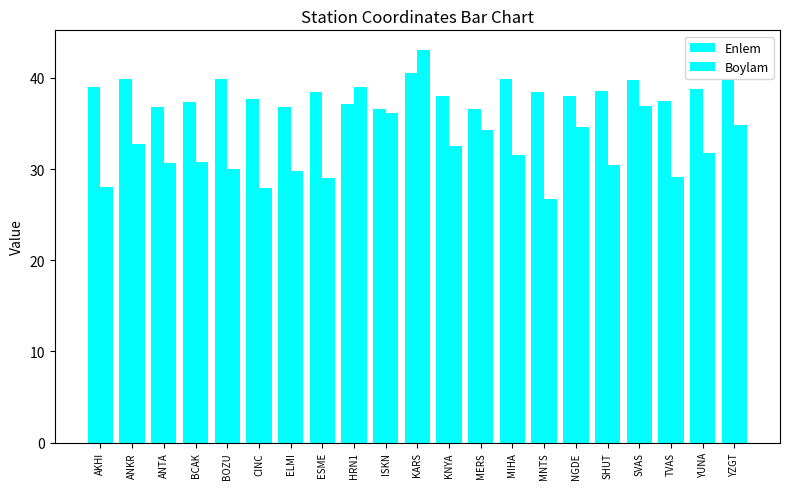

What is the lowest value of the Enlem series?

36.5